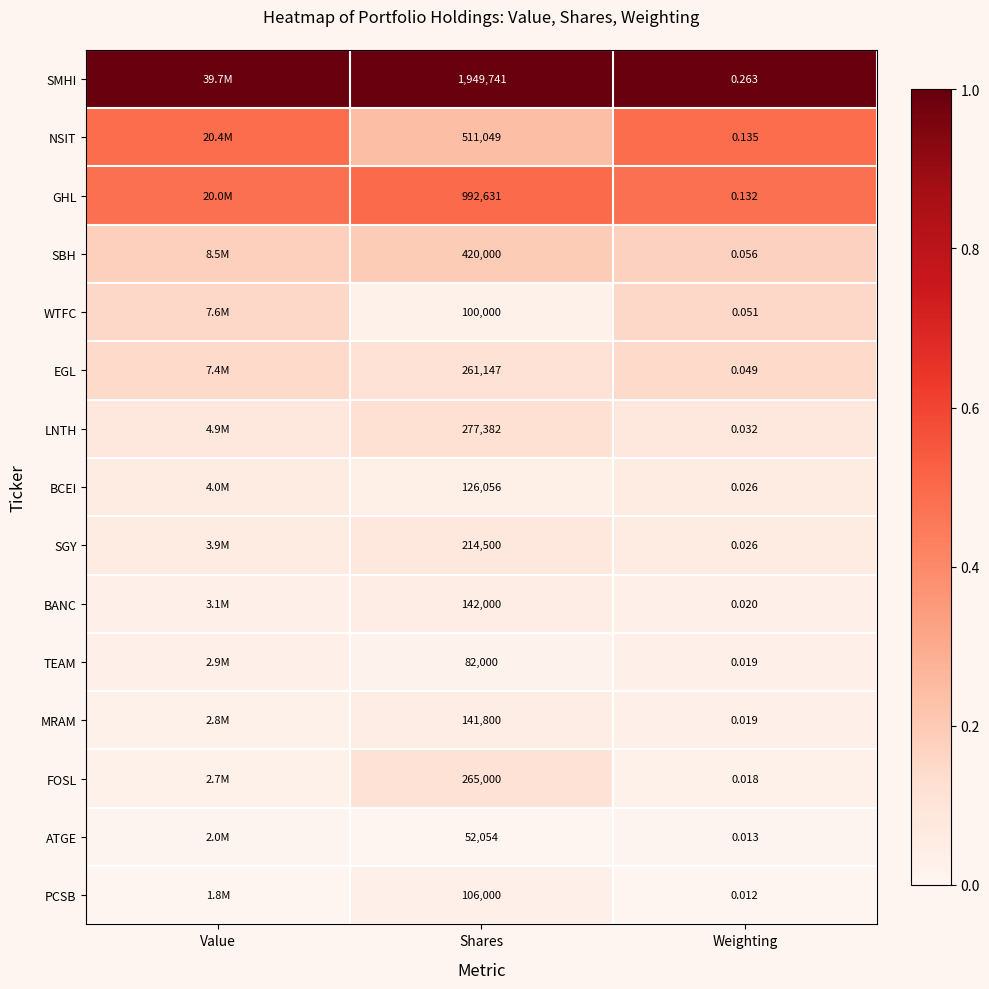

What is the spread (max minus min) of values at Value?

1.0